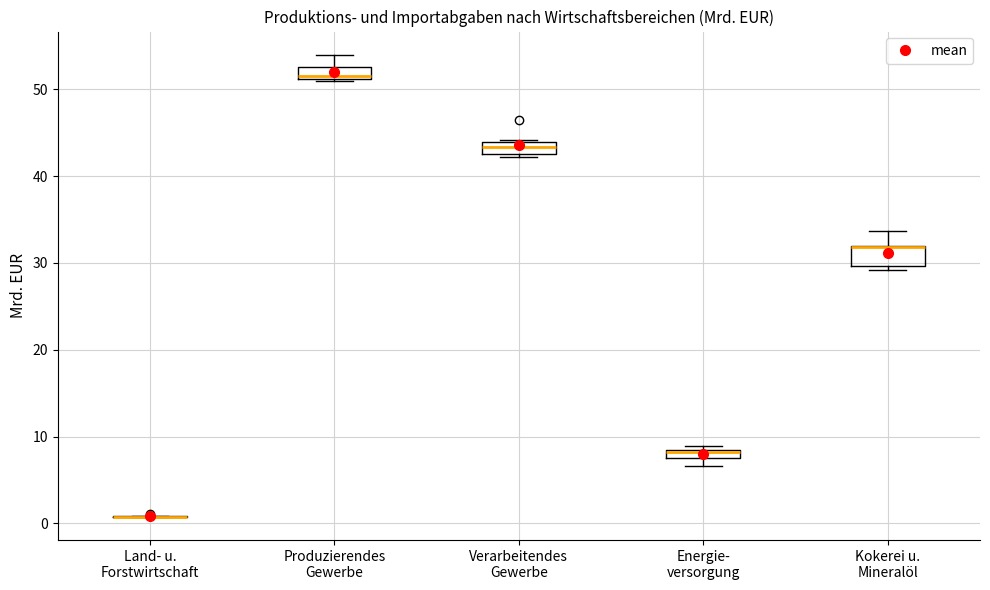

Where is the lower edge of the box for Energie- versorgung on the y-axis? The values are not printed on the chart, so give them approximately, as read against the axis.

7